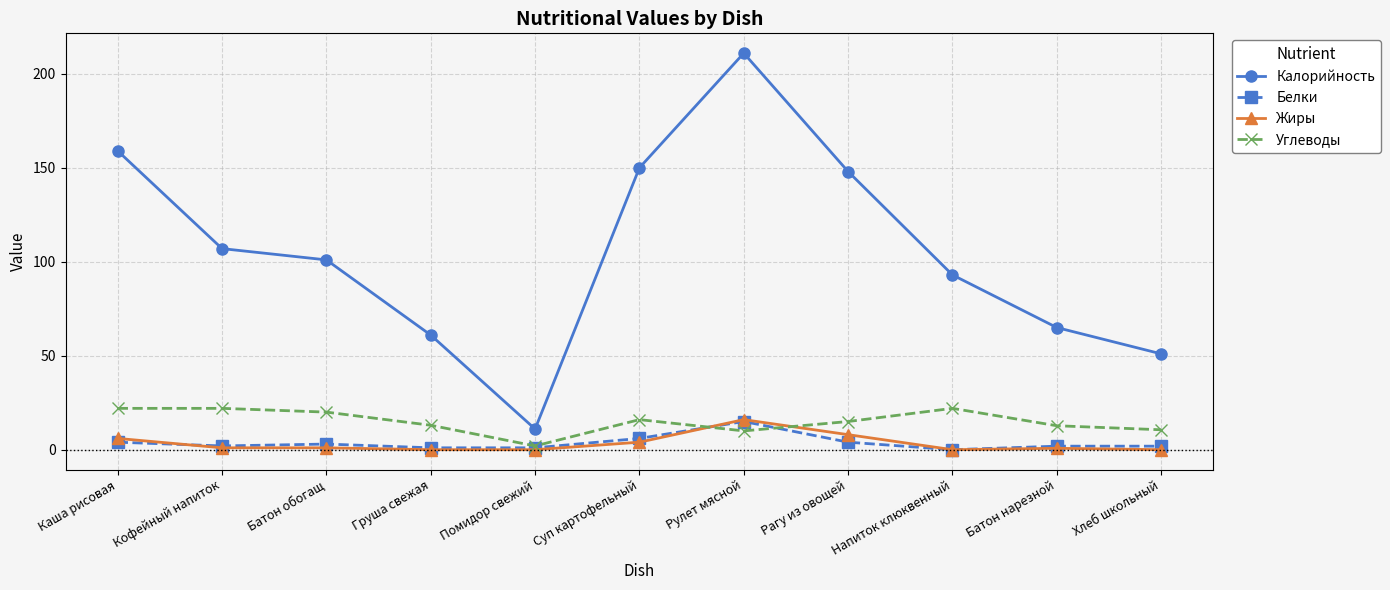

Where does the Углеводы series first go above 15?

Каша рисовая